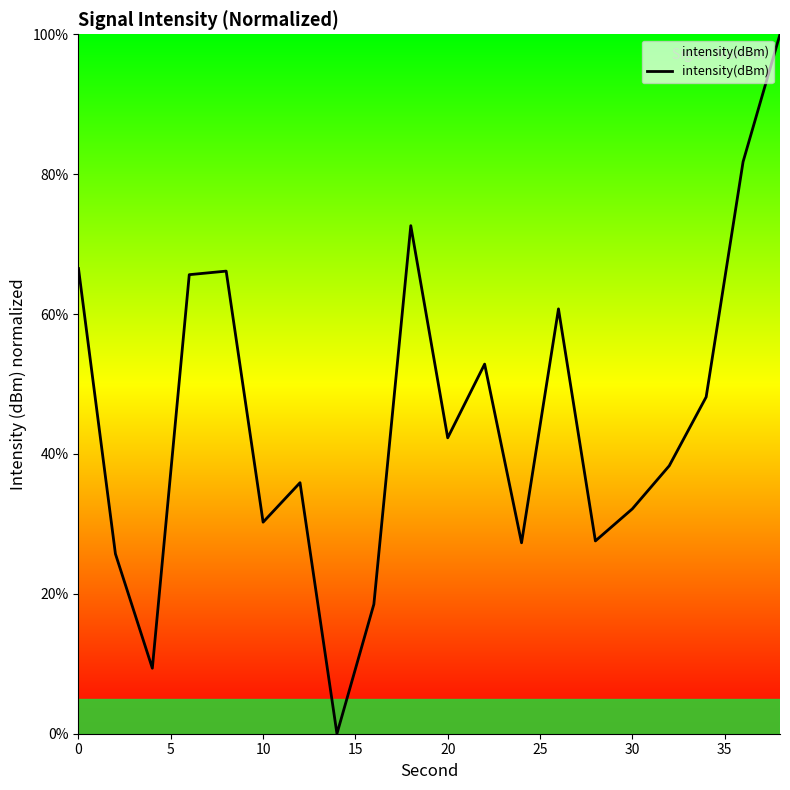

What is the difference between the maximum and minimum values?

100.0